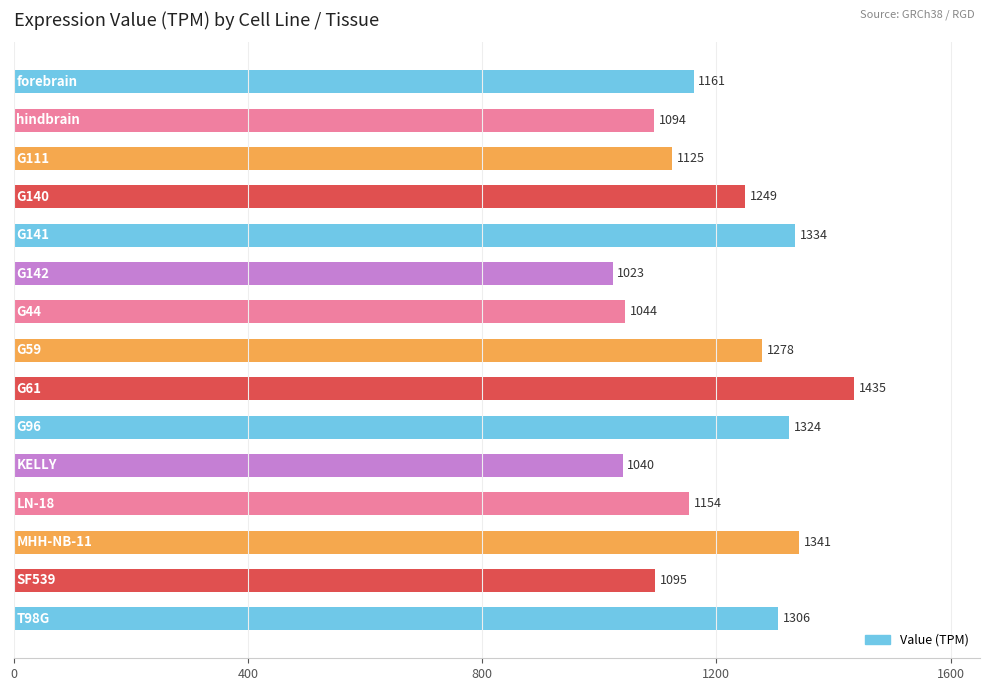

What is the value of the 7th bar from the top?

1044